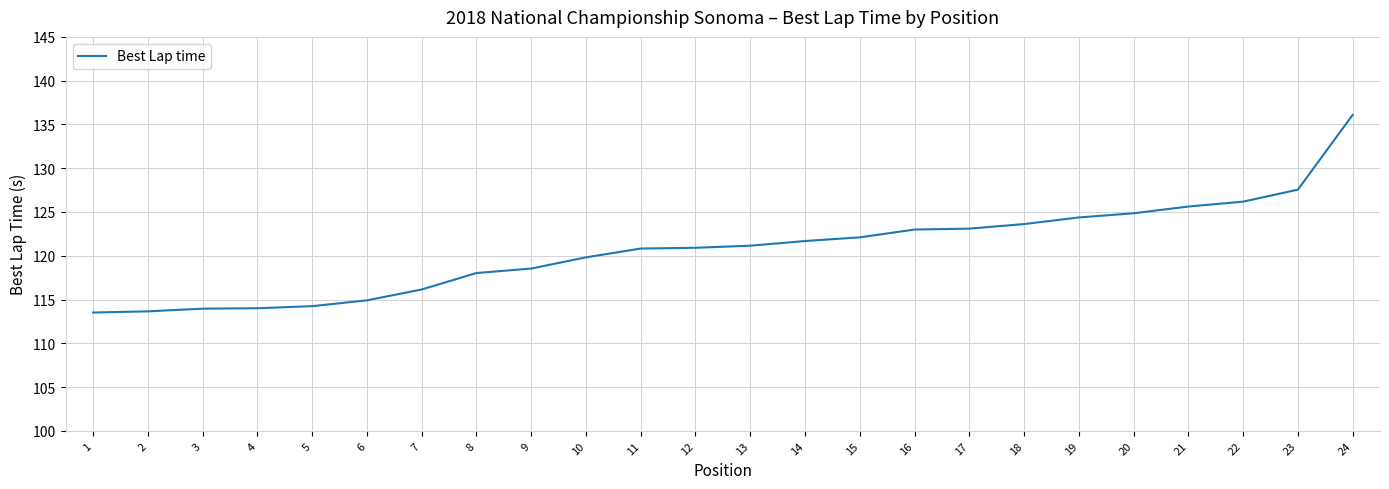

The value at 5 is 114.2. True or false?

True